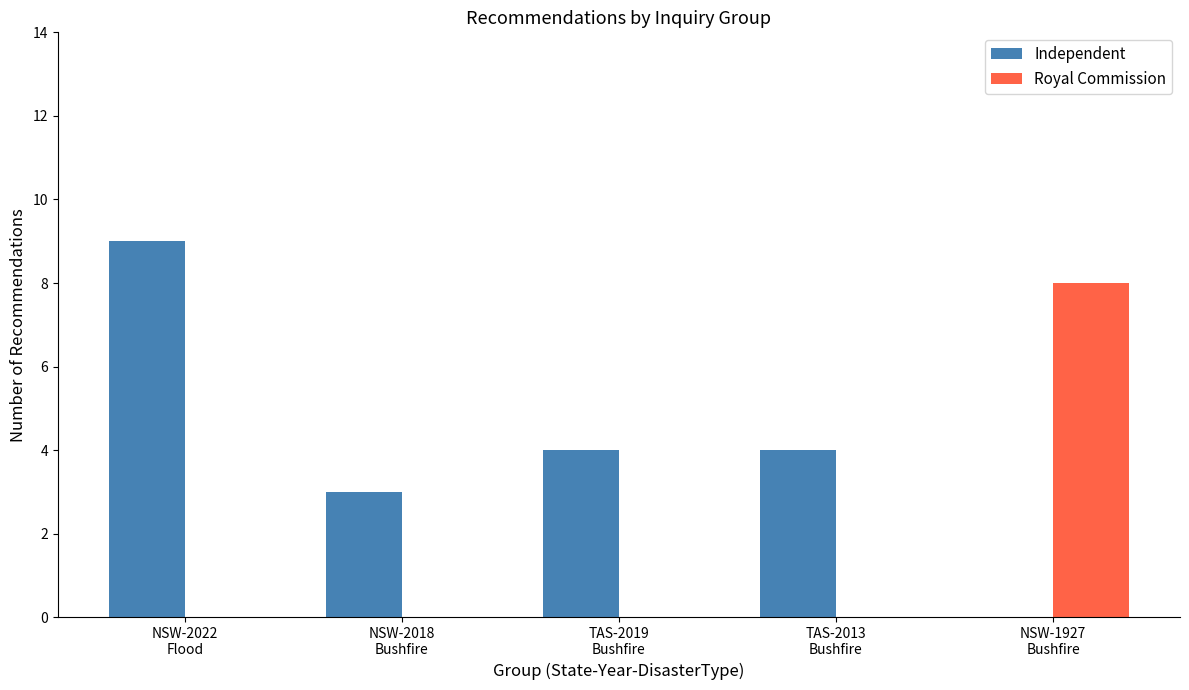

How many positive values does the Independent series have?

4